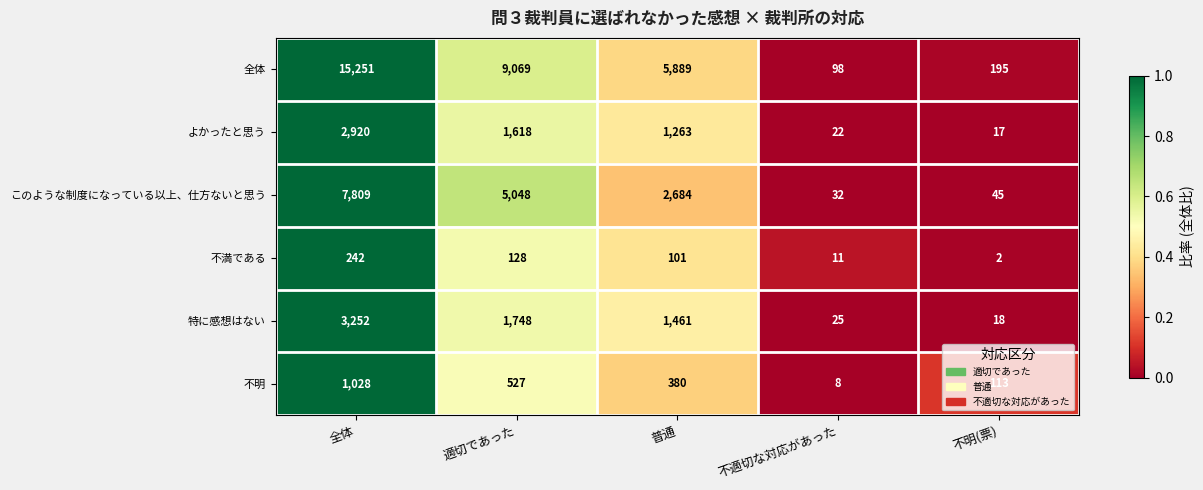

What is the highest value of the 全体 series?

15251